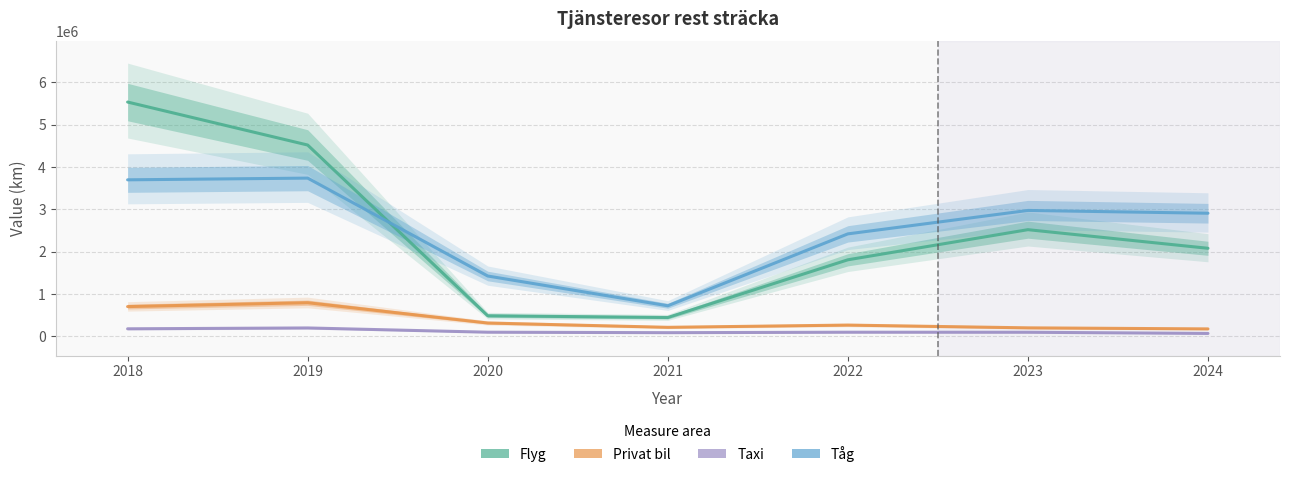

How many distinct data groups are displayed?

4